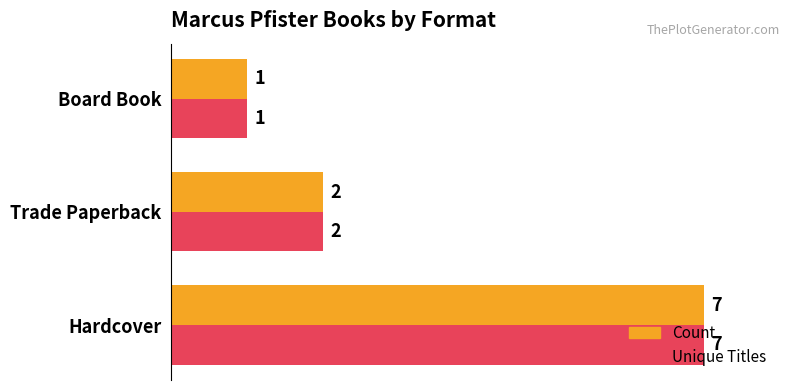

Rank the categories by Unique Titles value from lowest to highest.

Board Book, Trade Paperback, Hardcover